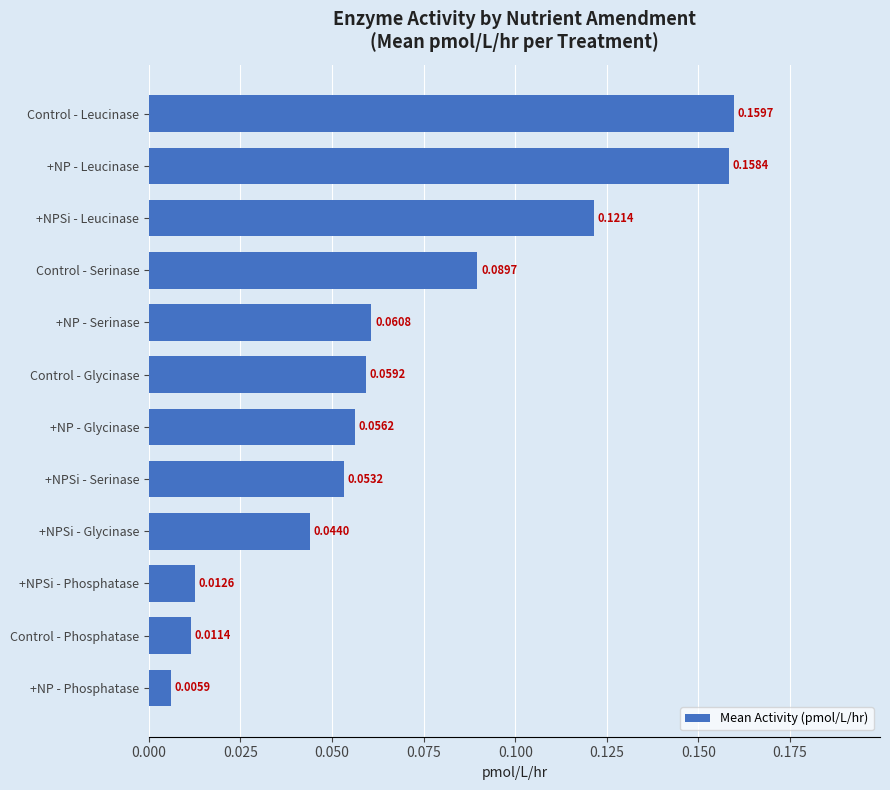

At which category does the chart reach its peak across all series?

Control - Leucinase